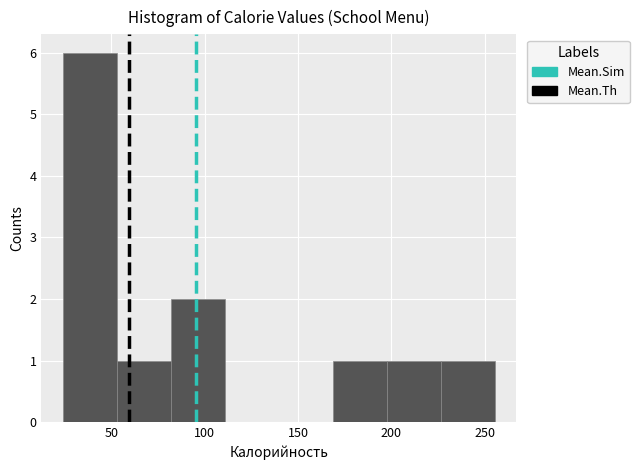

Reading left to right, transcribe this chart: for each bar, give the range it covers on the x-axis and its height. Neither the bar edges nor the heights are printed on the chart, so give them approximately, as read against the axes.

25 to 55: 6
55 to 80: 1
80 to 110: 2
110 to 140: 0
140 to 170: 0
170 to 200: 1
200 to 225: 1
225 to 255: 1